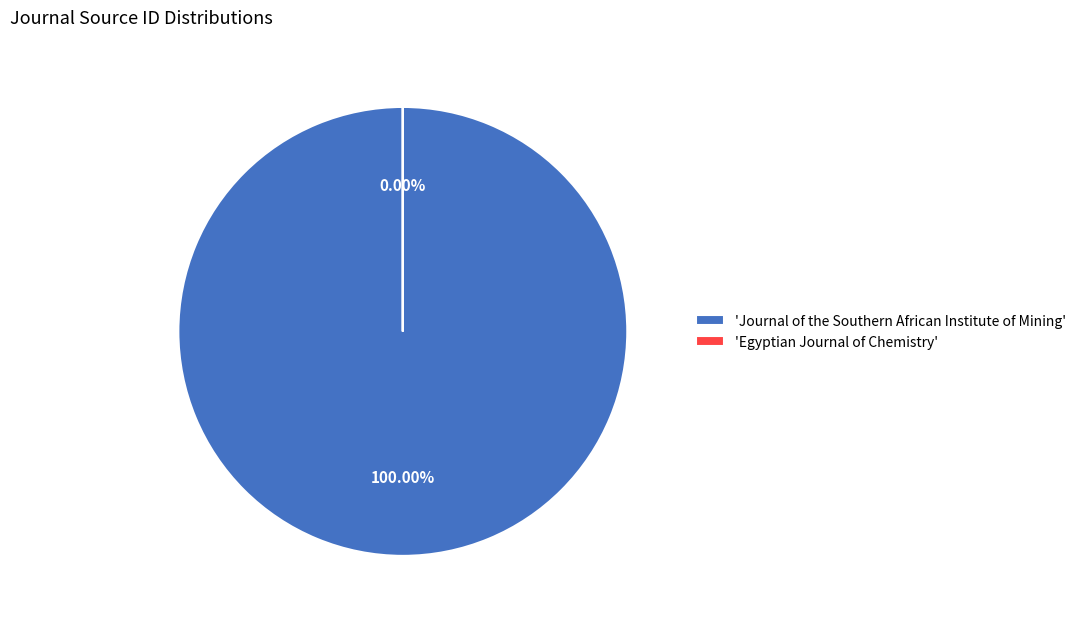

Which category has the smallest portion of the pie?

Egyptian Journal of Chemistry